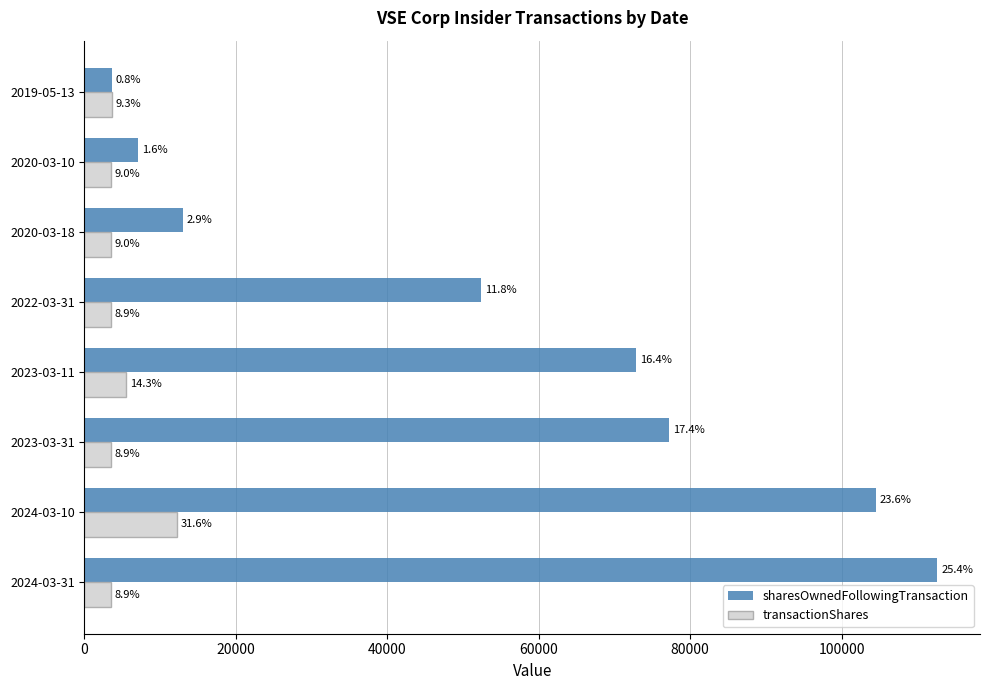

What are all the series names shown in the legend?

sharesOwnedFollowingTransaction, transactionShares